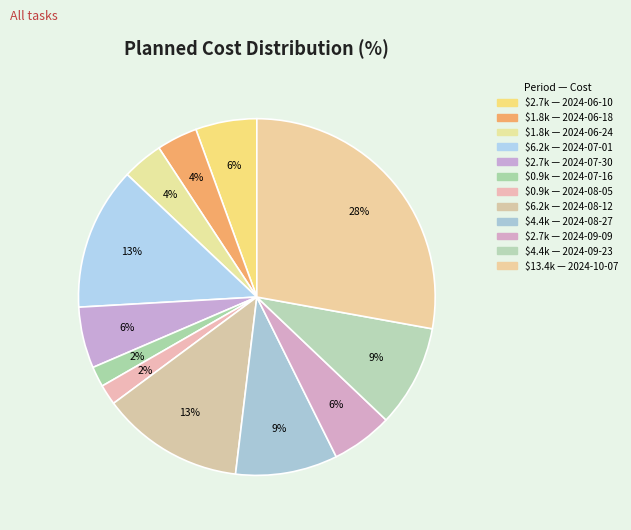

Count the number of slices in the pie.

12